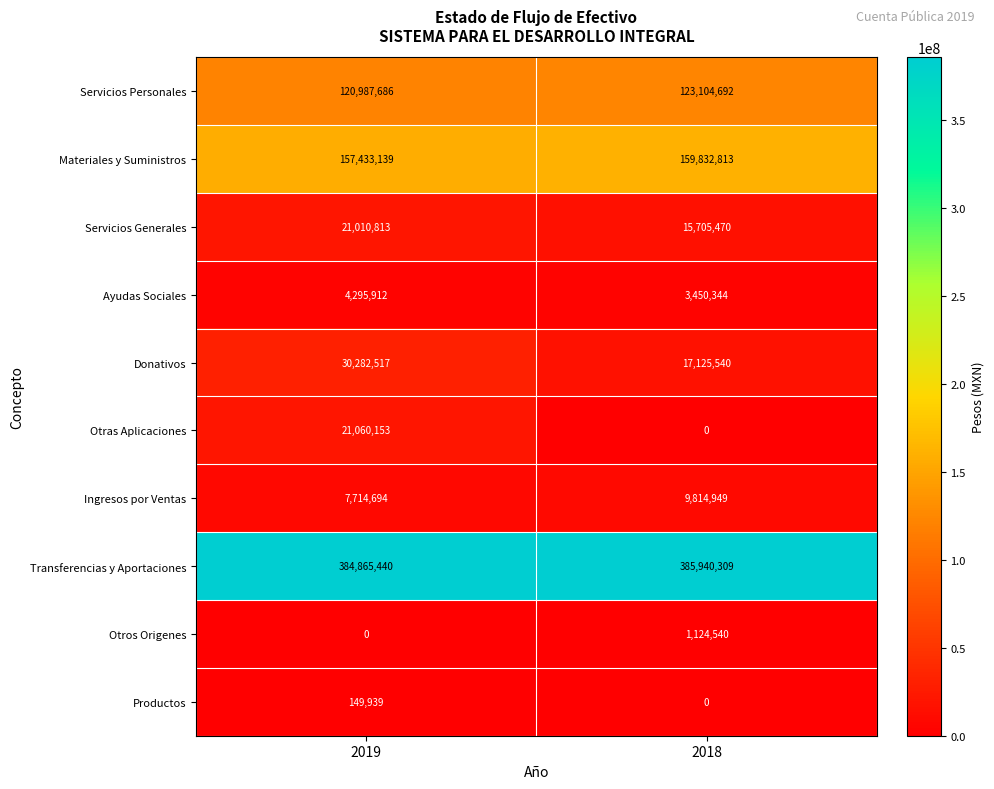

Reading right to left, extract all data points from this chart.

Servicios Personales: 2018=123104692	2019=120987686
Materiales y Suministros: 2018=159832813	2019=157433139
Servicios Generales: 2018=15705470	2019=21010813
Ayudas Sociales: 2018=3450344	2019=4295912
Donativos: 2018=17125540	2019=30282517
Otras Aplicaciones: 2018=0	2019=21060153
Ingresos por Ventas: 2018=9814949	2019=7714694
Transferencias y Aportaciones: 2018=385940309	2019=384865440
Otros Origenes: 2018=1124540	2019=0
Productos: 2018=0	2019=149939